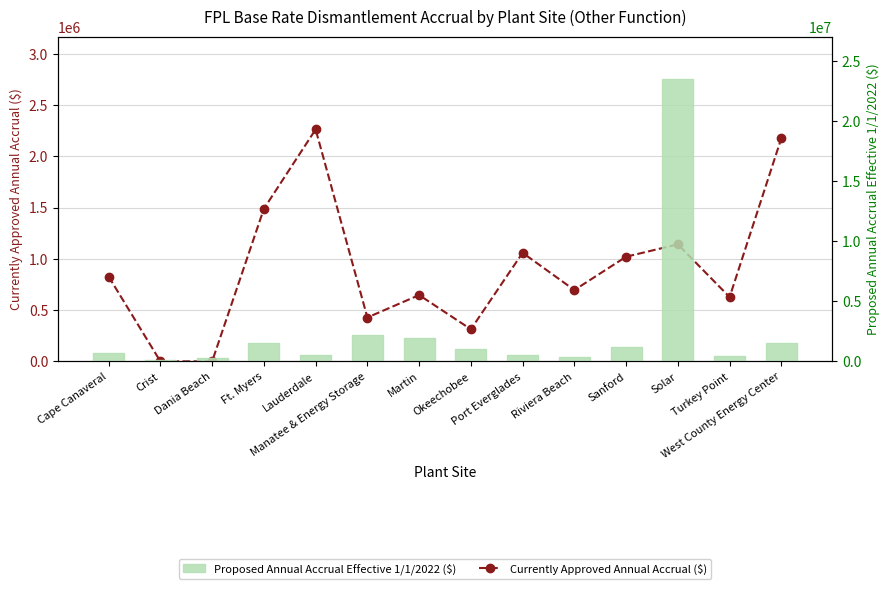

What position from the left is Sanford?

11